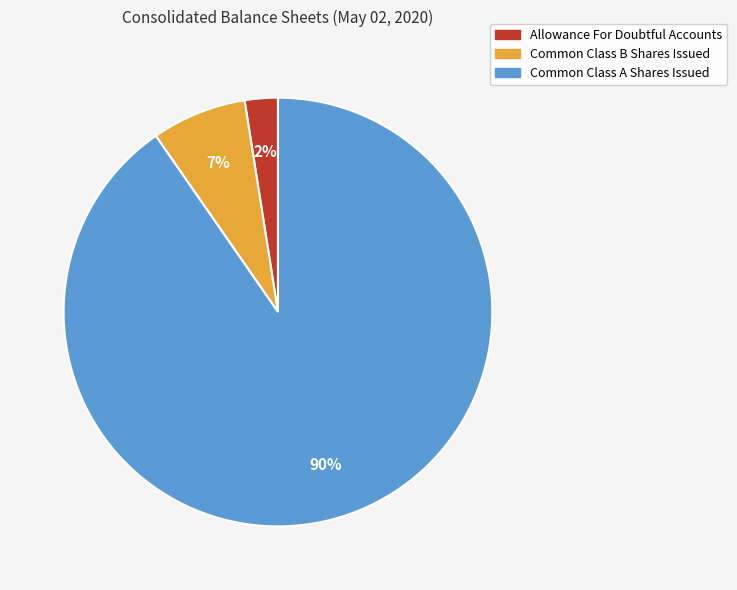

What percentage is the Allowance For Doubtful Accounts slice, to the nearest percent?

2%